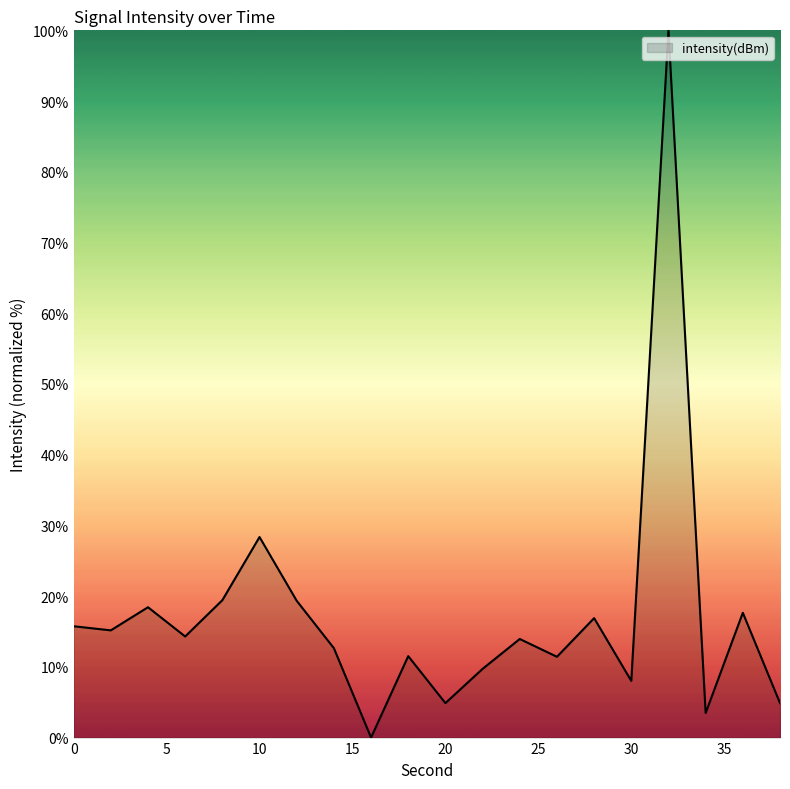

What is the difference between the maximum and minimum values?

100.0